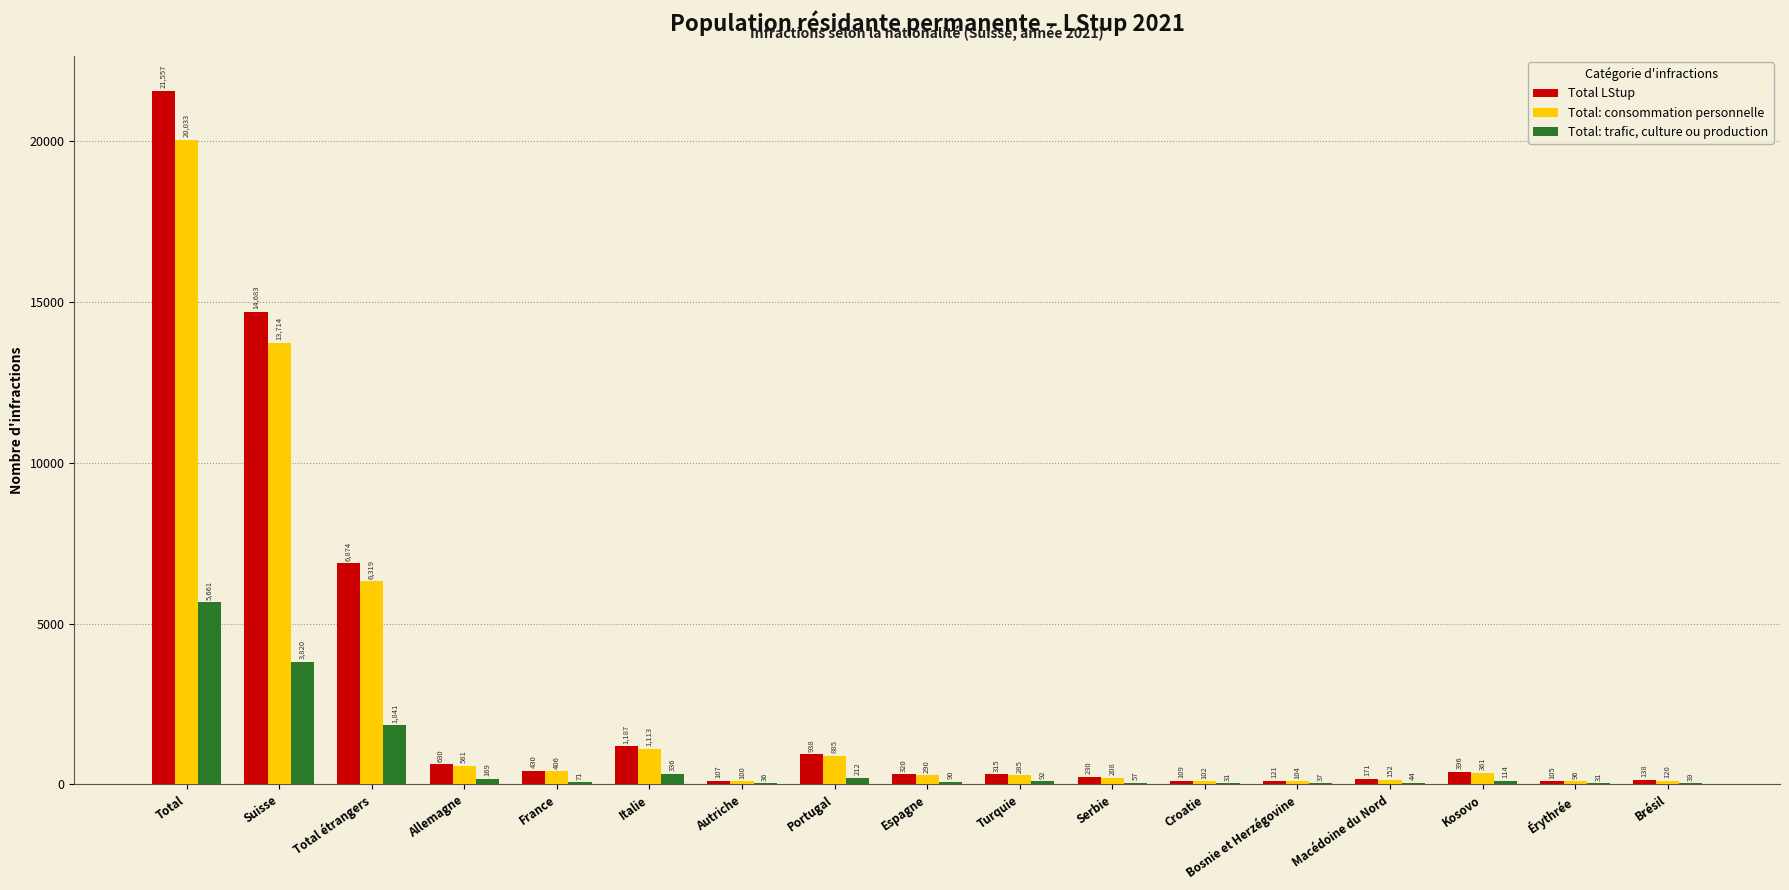

How many series are shown in this chart?

3